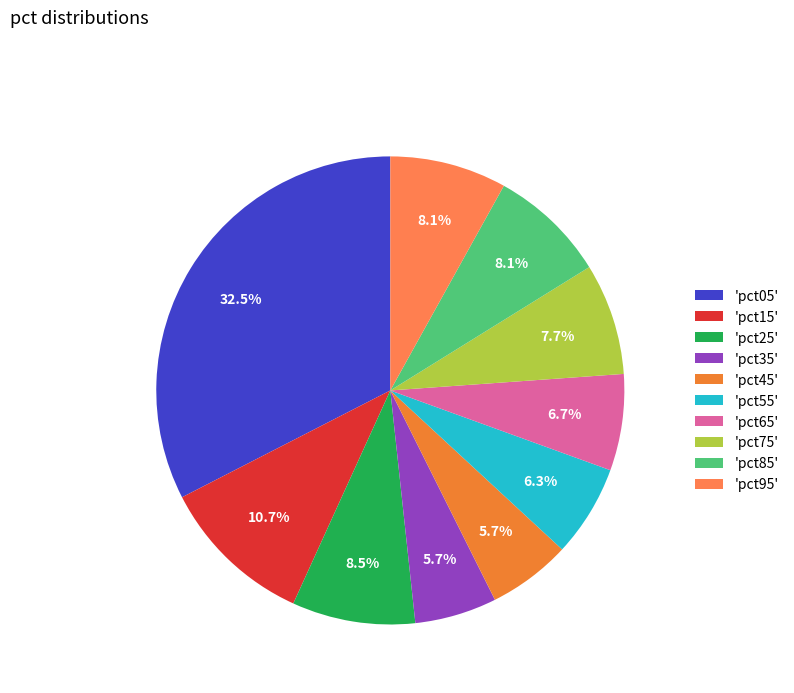

Does any single category account for the majority?

No